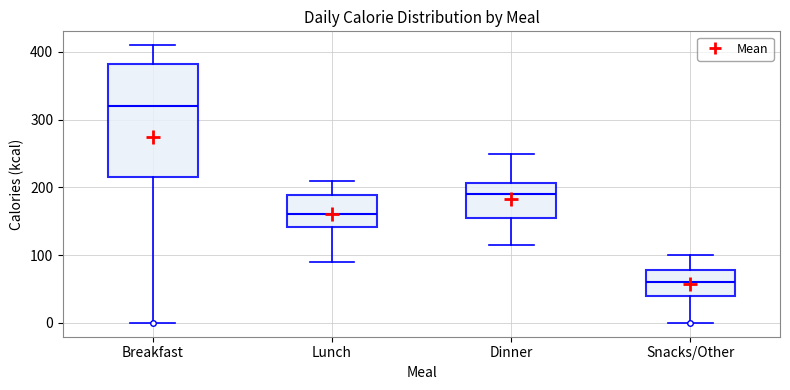

Which box's median line is the lowest?

Snacks/Other